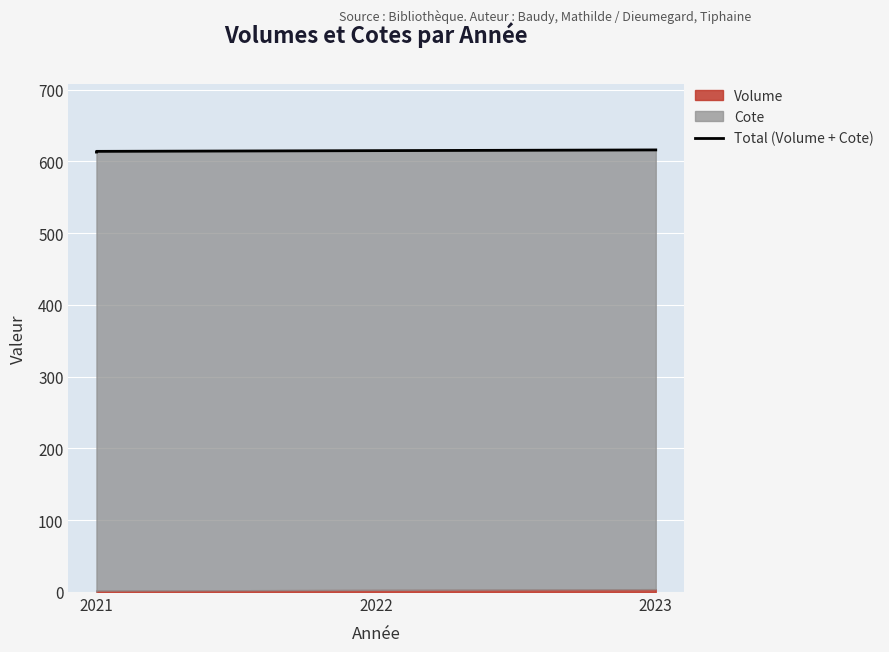

Is it true that the value at 2023 is 906?

False